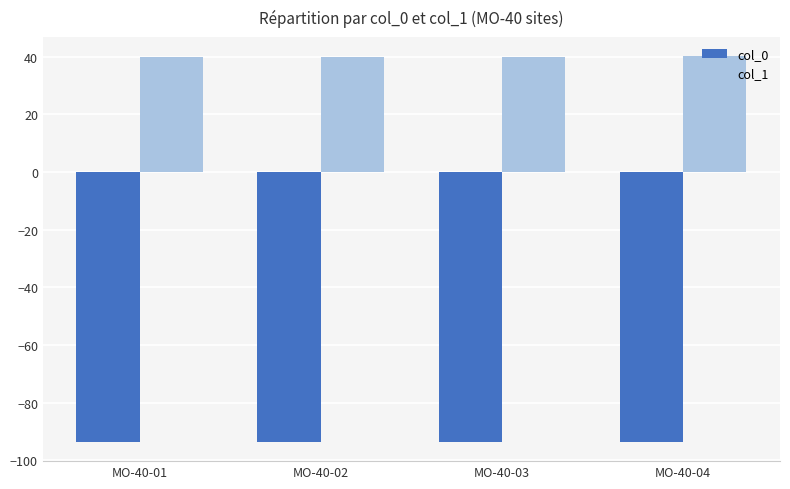

Rank the series at MO-40-02 from lowest to highest value.

col_0, col_1